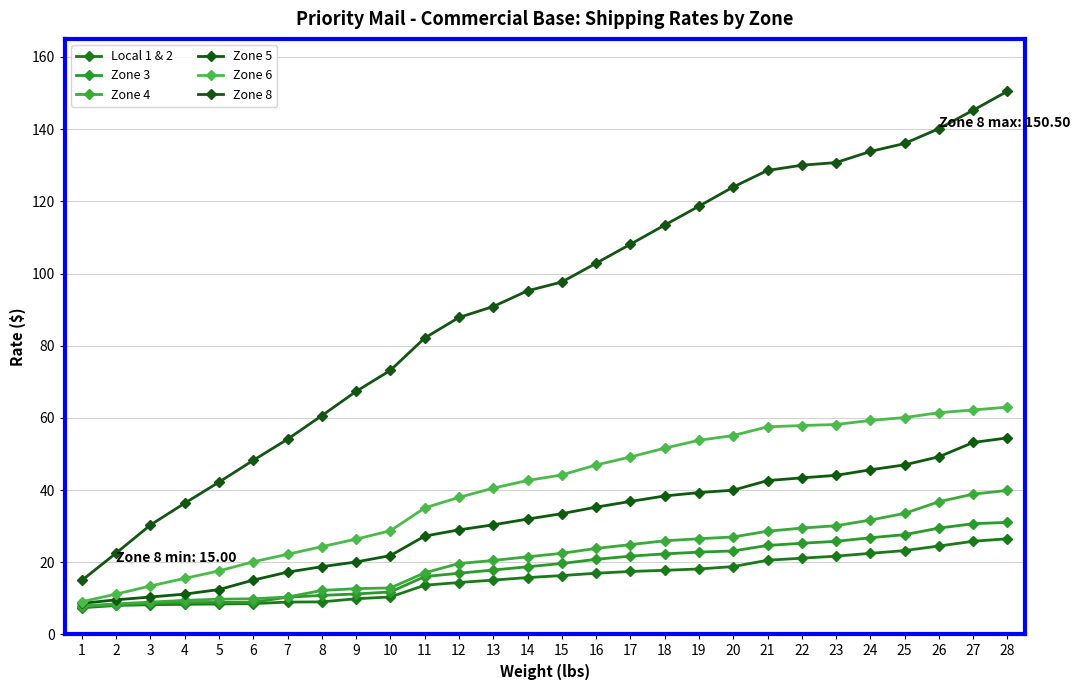

Which category has the highest value across all series?

28